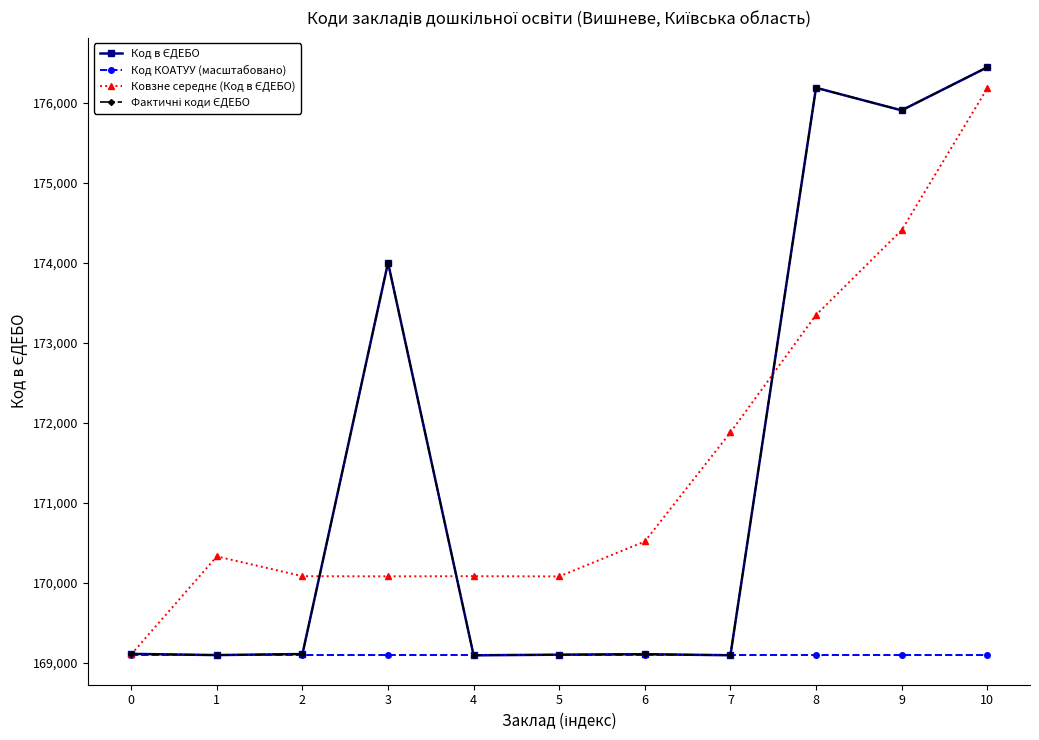

The Ковзне середнє (Код в ЄДЕБО) series shows 255893.6 at 0. True or false?

False